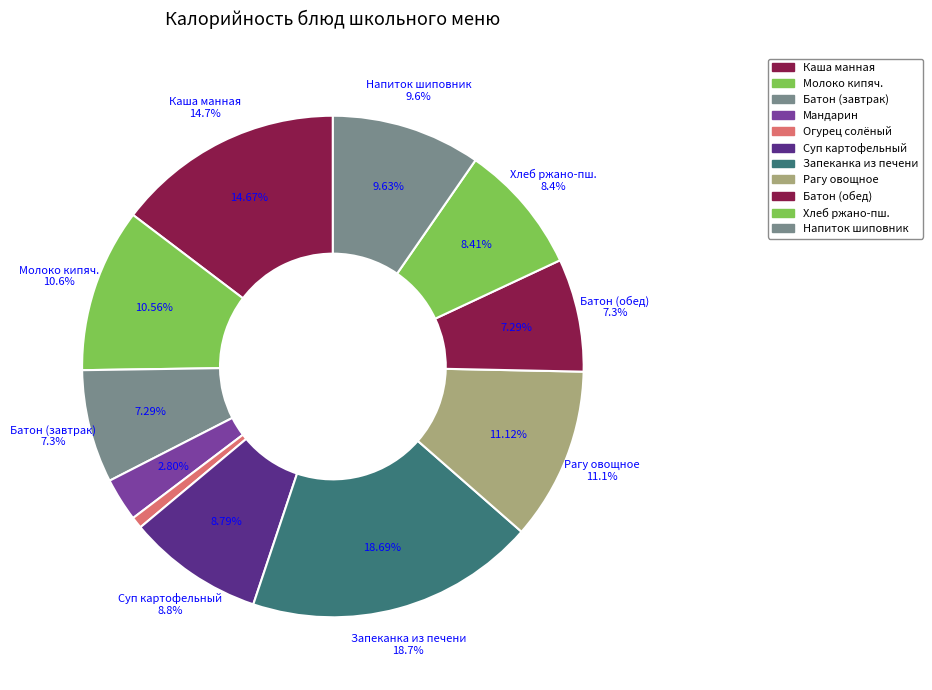

What percentage is the Огурец соленый slice, to the nearest percent?

1%